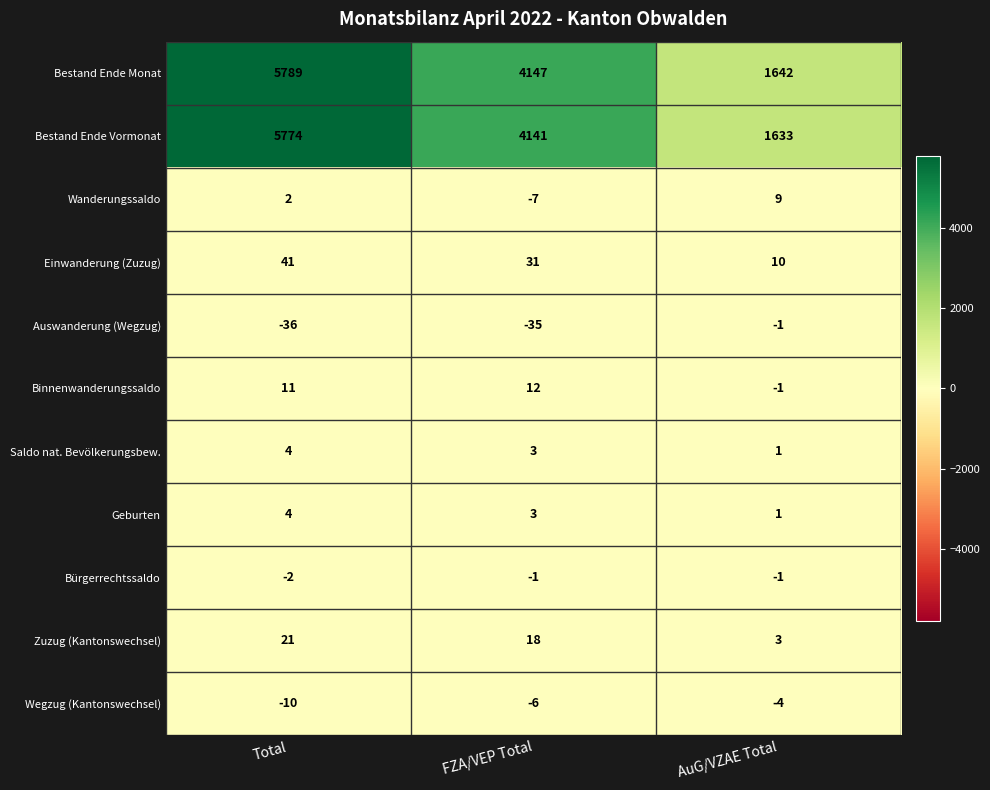

What is the average value of the Geburten series?

3